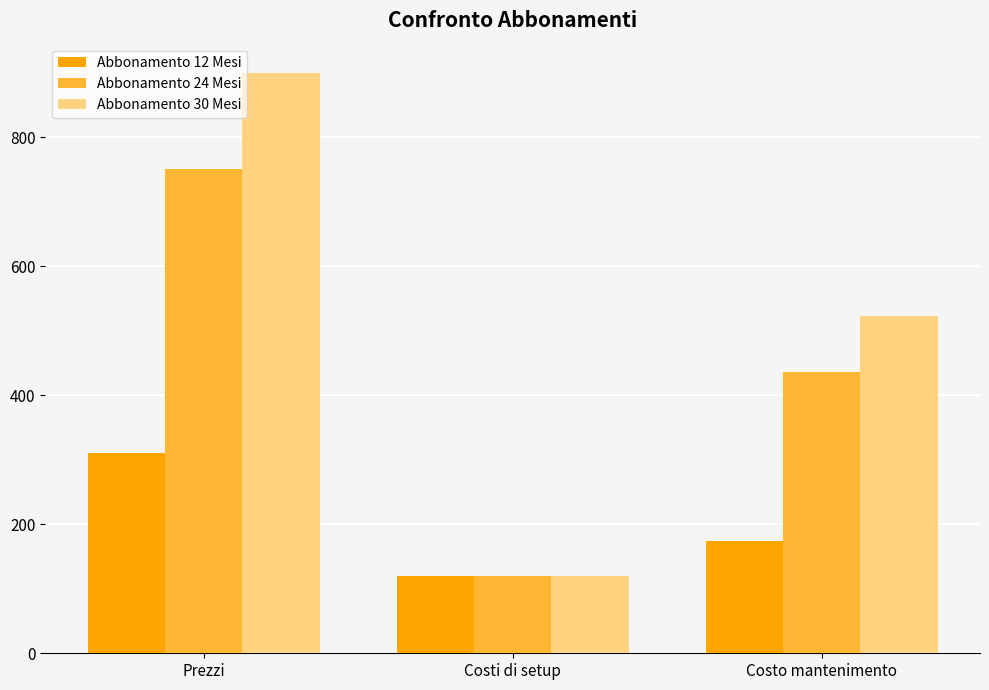

Which category has the highest value across all series?

Prezzi